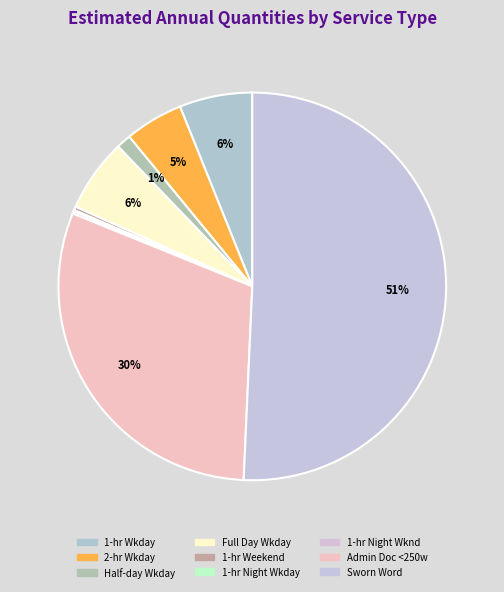

How many slices are in this pie chart?

9